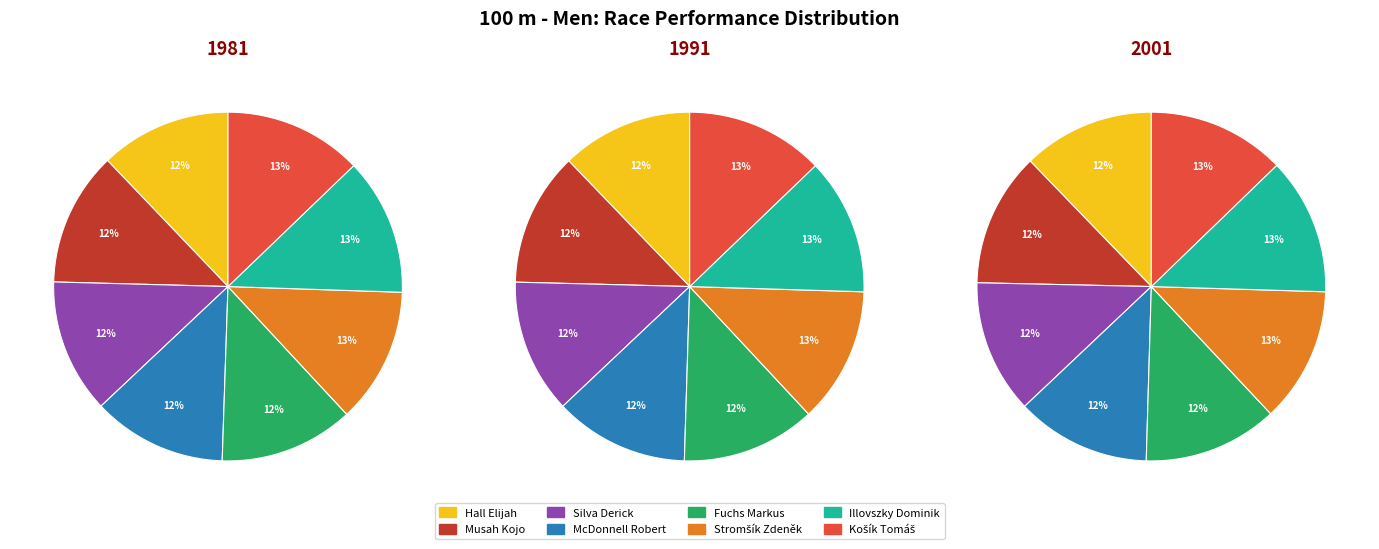

How many slices are in this pie chart?

8